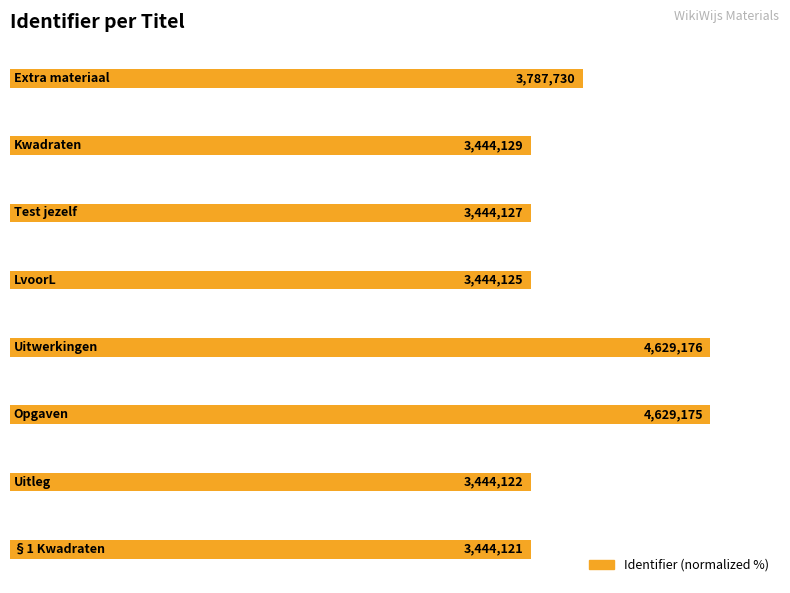

Does the chart contain stacked bars?

No